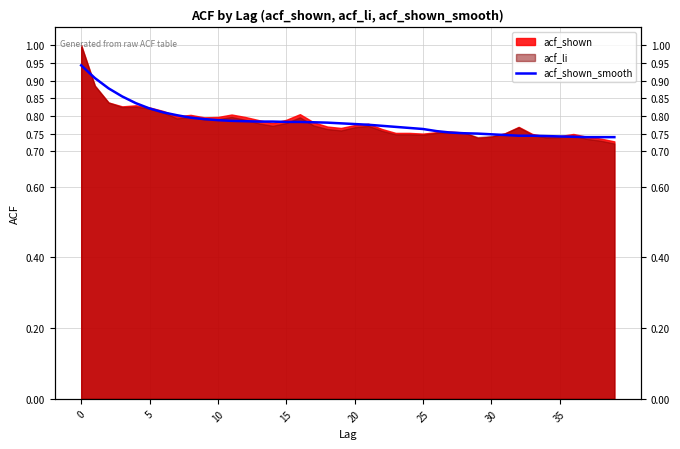

What is the smallest value displayed?

0.7